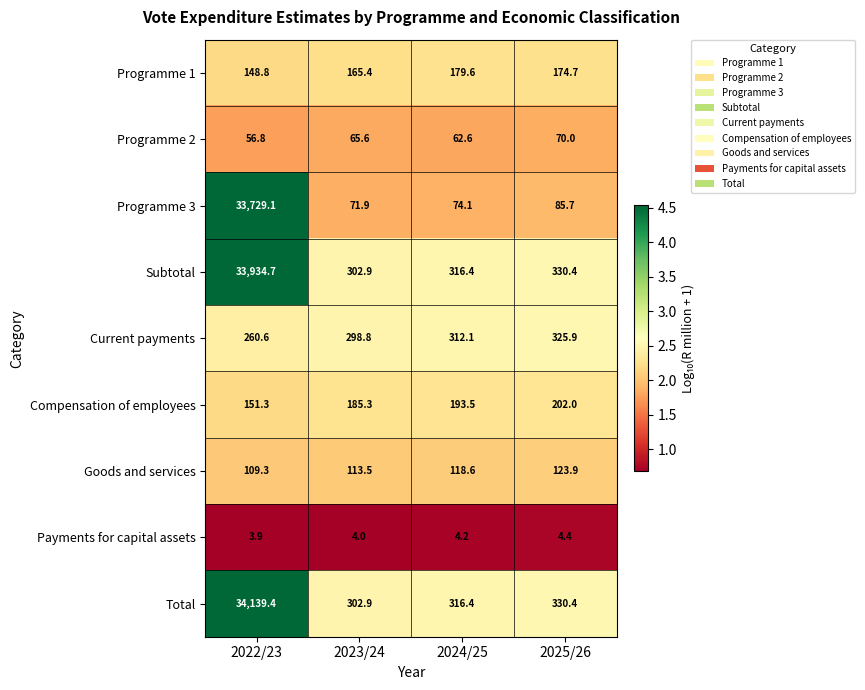

Read the Goods and services value at 2023/24.

113.5